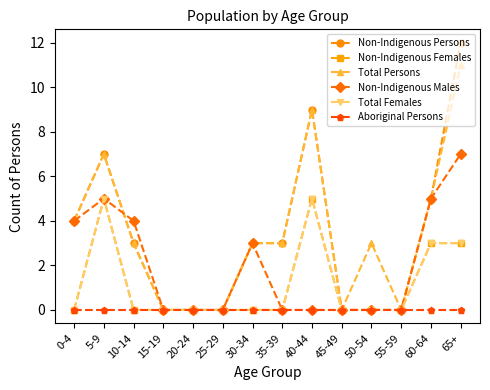

Reading left to right, transcribe all the data shown in this chart.

Non-Indigenous Persons: 0-4=4	5-9=7	10-14=3	15-19=0	20-24=0	25-29=0	30-34=3	35-39=3	40-44=9	45-49=0	50-54=0	55-59=0	60-64=5	65+=12
Non-Indigenous Females: 0-4=0	5-9=5	10-14=0	15-19=0	20-24=0	25-29=0	30-34=0	35-39=0	40-44=5	45-49=0	50-54=0	55-59=0	60-64=3	65+=3
Total Persons: 0-4=4	5-9=7	10-14=3	15-19=0	20-24=0	25-29=0	30-34=3	35-39=3	40-44=9	45-49=0	50-54=3	55-59=0	60-64=5	65+=11
Non-Indigenous Males: 0-4=4	5-9=5	10-14=4	15-19=0	20-24=0	25-29=0	30-34=3	35-39=0	40-44=0	45-49=0	50-54=0	55-59=0	60-64=5	65+=7
Total Females: 0-4=0	5-9=5	10-14=0	15-19=0	20-24=0	25-29=0	30-34=0	35-39=0	40-44=5	45-49=0	50-54=0	55-59=0	60-64=3	65+=3
Aboriginal Persons: 0-4=0	5-9=0	10-14=0	15-19=0	20-24=0	25-29=0	30-34=0	35-39=0	40-44=0	45-49=0	50-54=0	55-59=0	60-64=0	65+=0